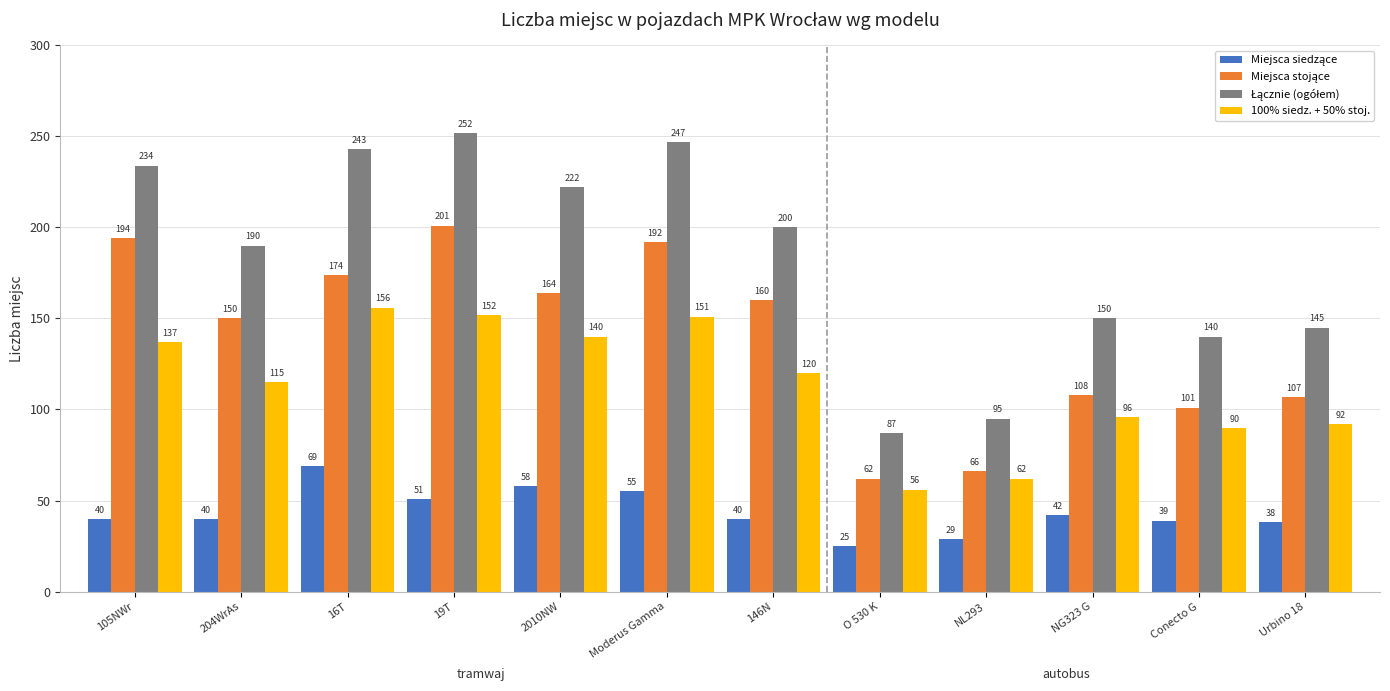

Are the bars horizontal?

No